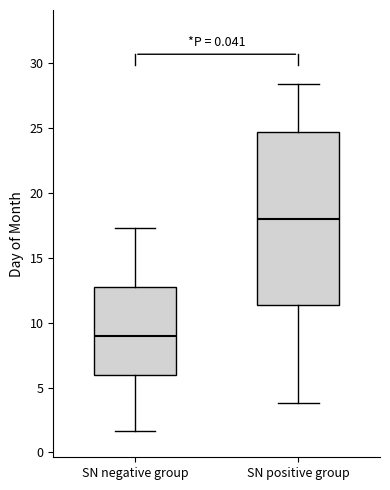

Where does the median line of the box for SN negative group sit on the y-axis? The values are not printed on the chart, so give them approximately, as read against the axis.

9.0